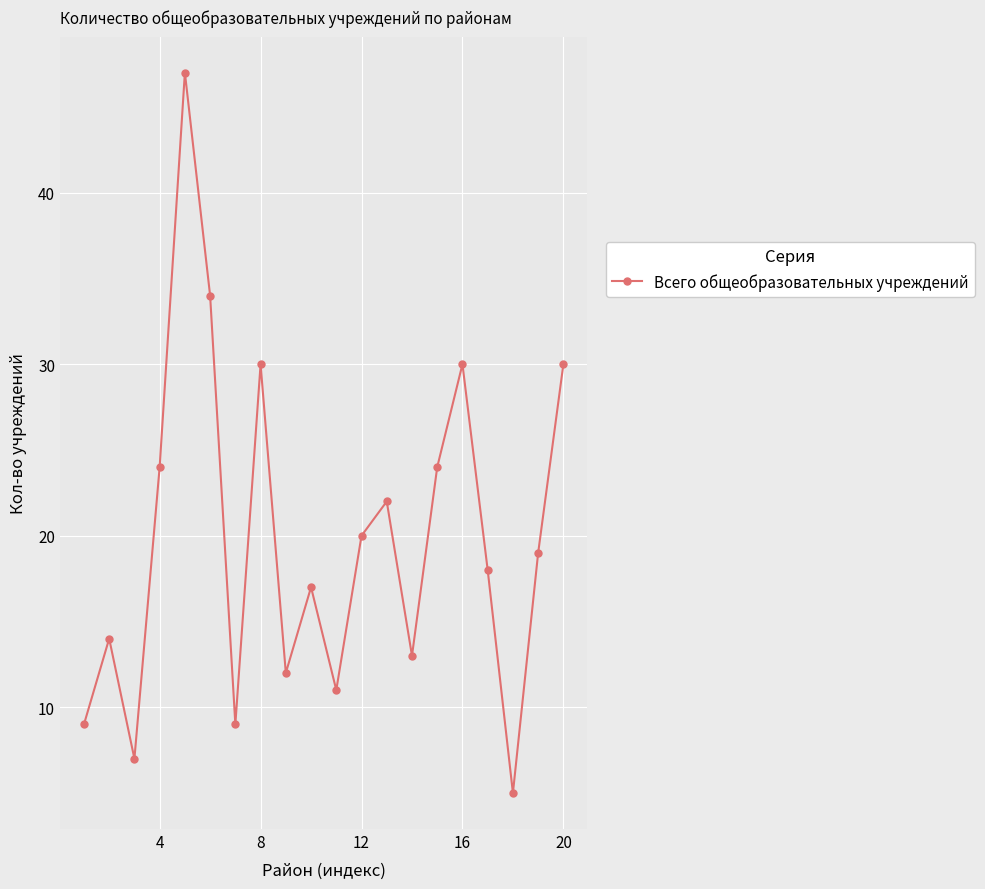

What is the smallest value displayed?

5